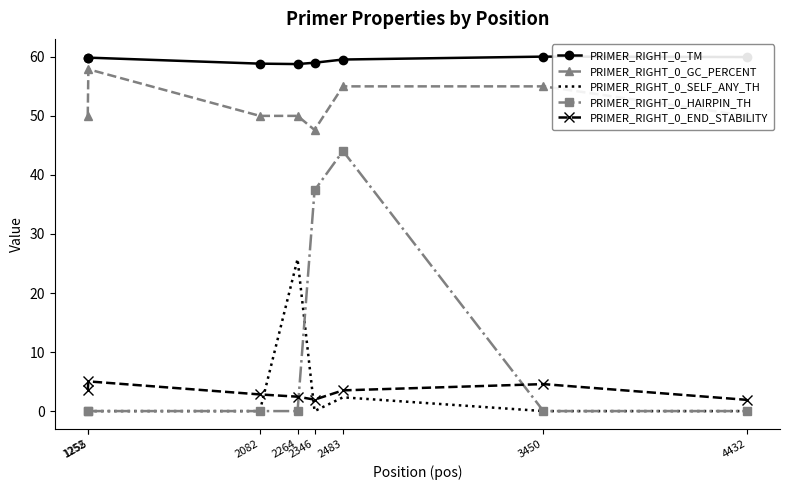

Which series has the largest range (max minus min)?

PRIMER_RIGHT_0_HAIRPIN_TH